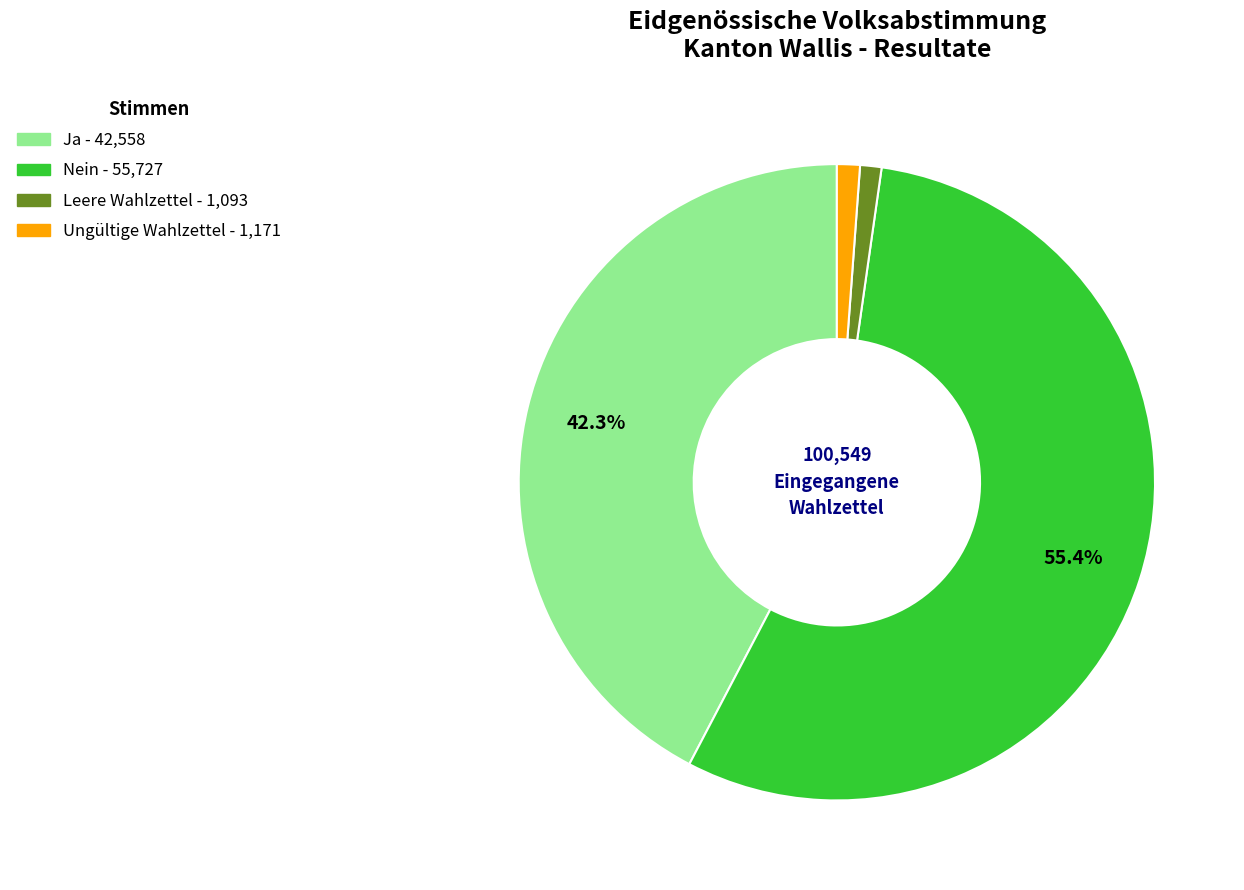

Count the number of slices in the pie.

4